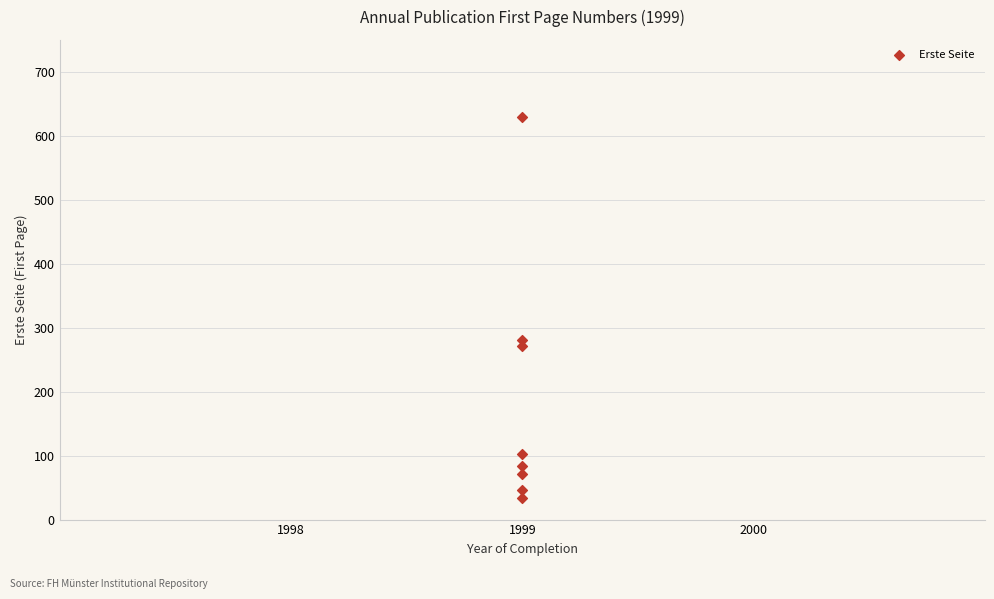

What Y value in the scatter plot is closest to 332?

281